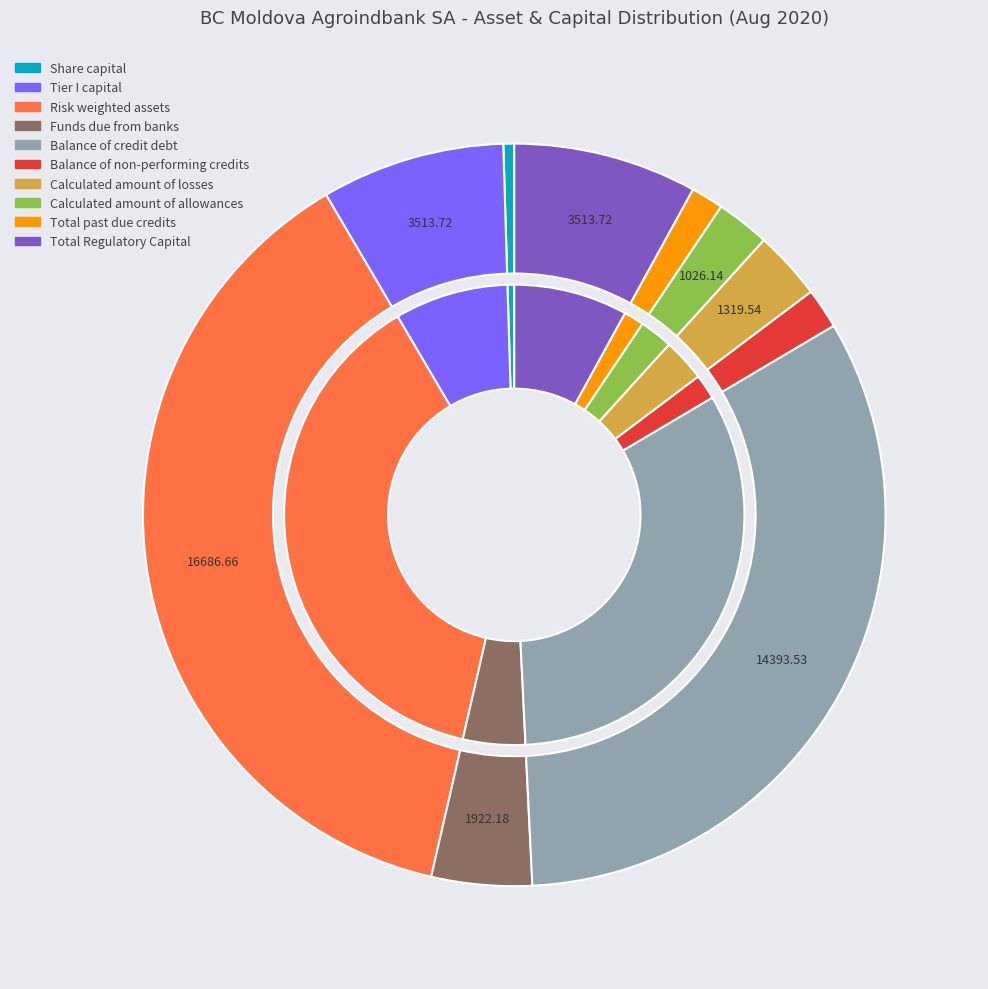

Which category has the smallest portion of the pie?

Share capital